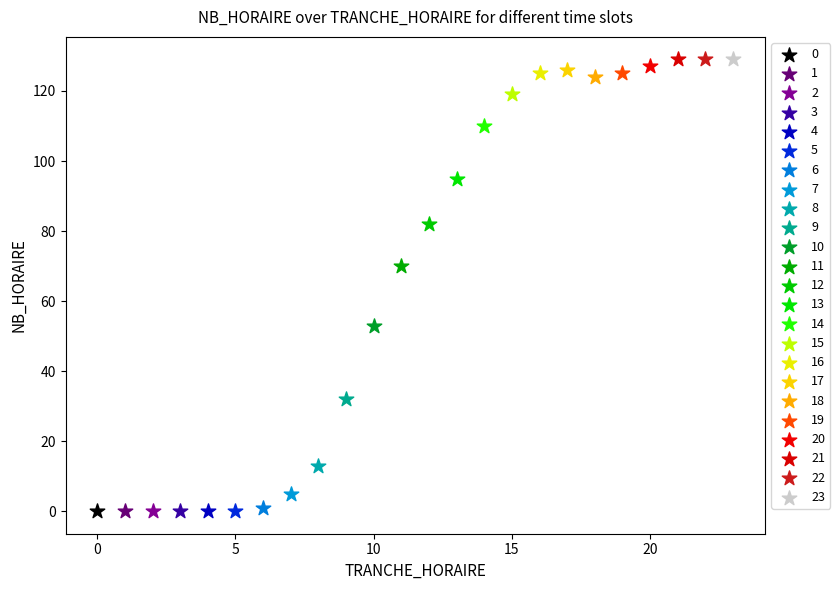

What are all the series names shown in the legend?

0, 1, 2, 3, 4, 5, 6, 7, 8, 9, 10, 11, 12, 13, 14, 15, 16, 17, 18, 19, 20, 21, 22, 23